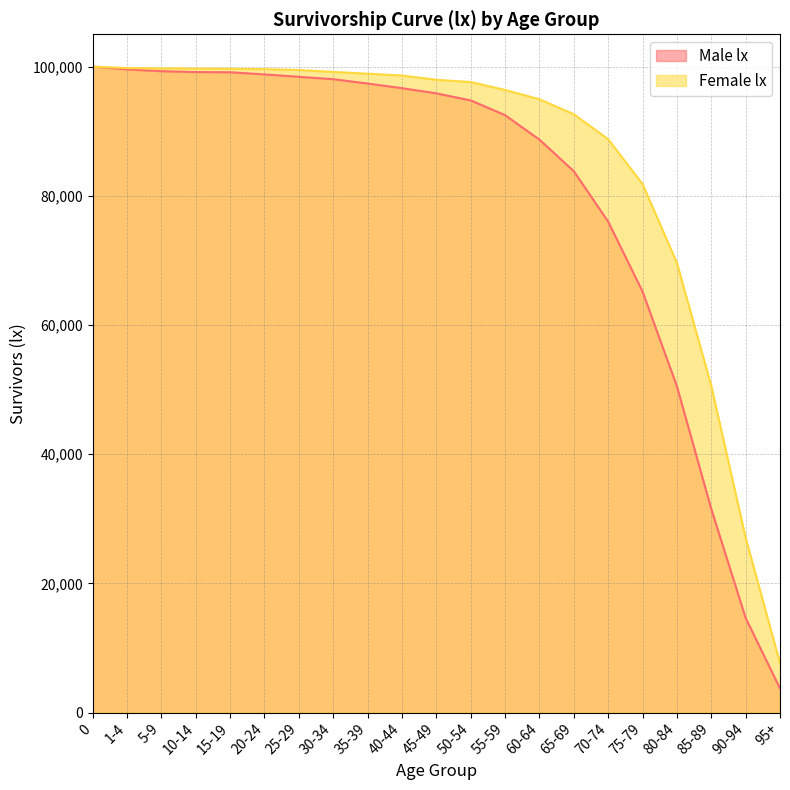

How many data points in Male lx are less than 95856?

10